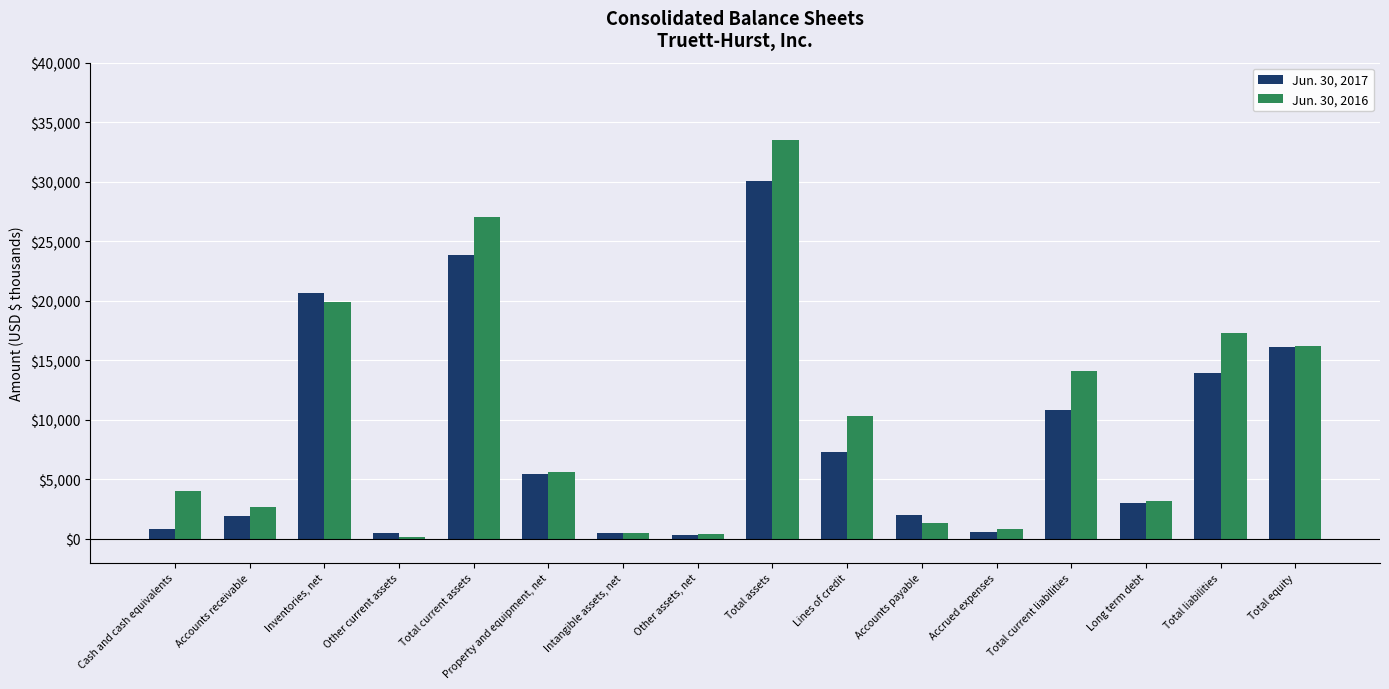

Which series has the largest range (max minus min)?

Jun. 30, 2016